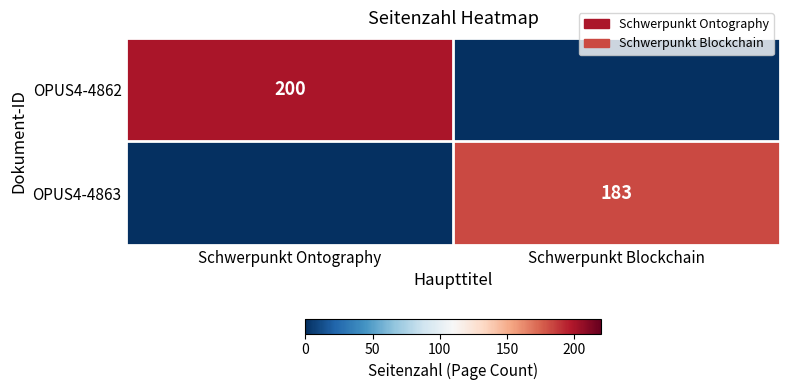

Where is OPUS4-4862 nearest to the value 100?

Schwerpunkt Ontography